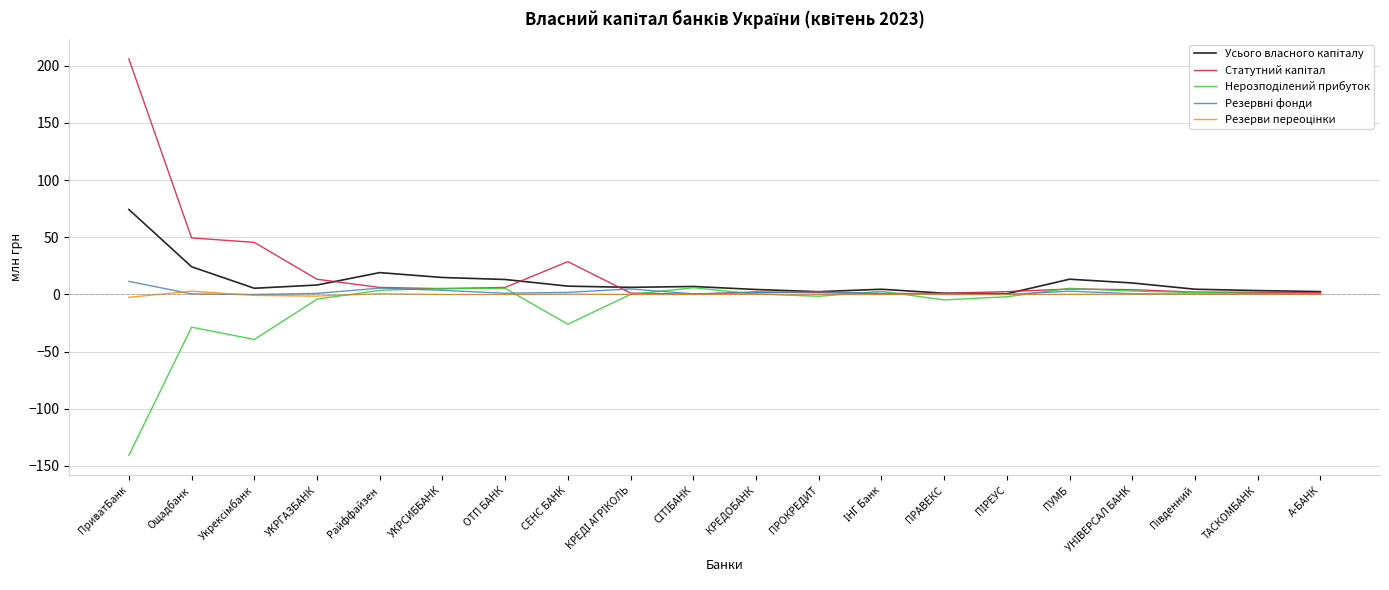

At which category is the sum across all series the highest?

ПриватБанк